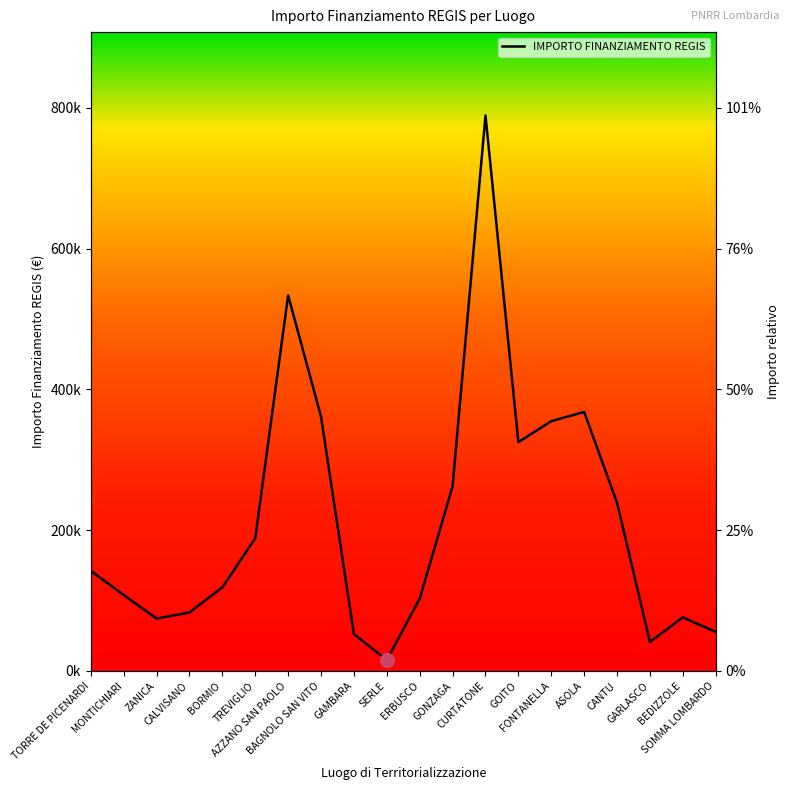

What is the label of the 3rd point from the right?

GARLASCO